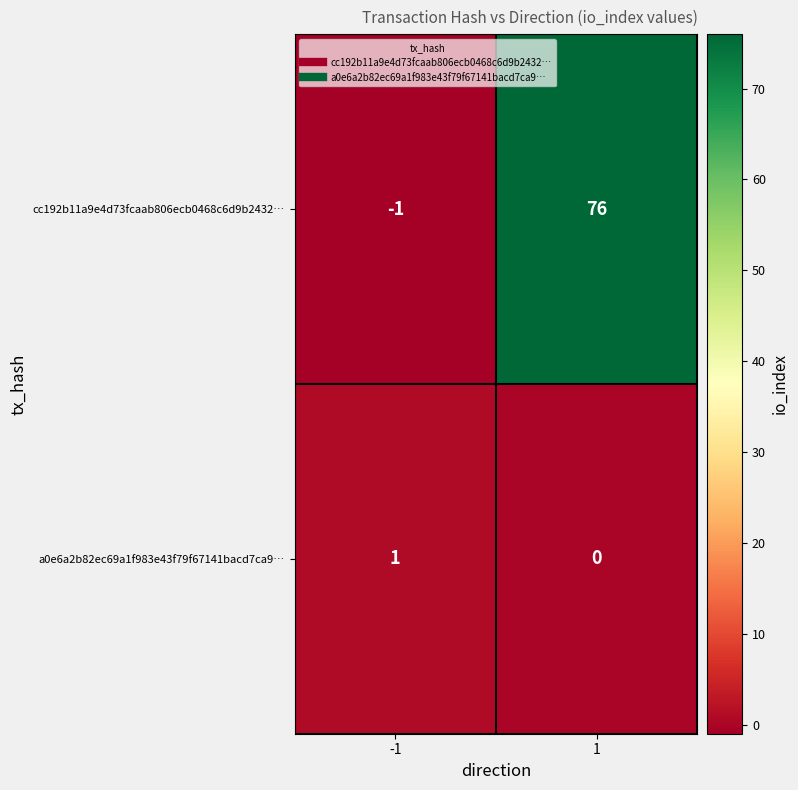

List the series in order of their peak value, highest first.

cc192b11a9e4d73fcaab806ecb0468c6d9b2432…, a0e6a2b82ec69a1f983e43f79f67141bacd7ca9…